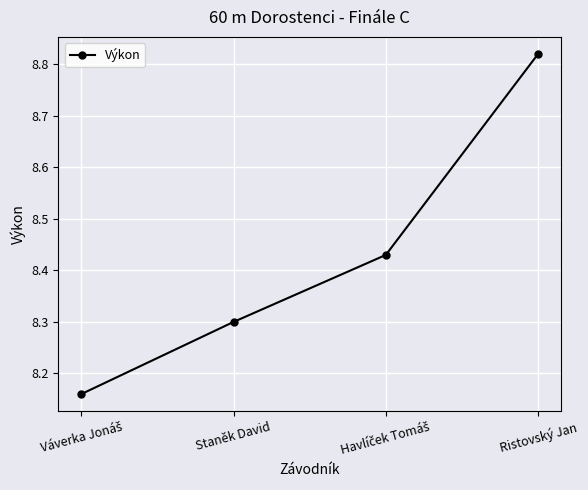

True or false: the data has more than 1 interior local peaks.

False